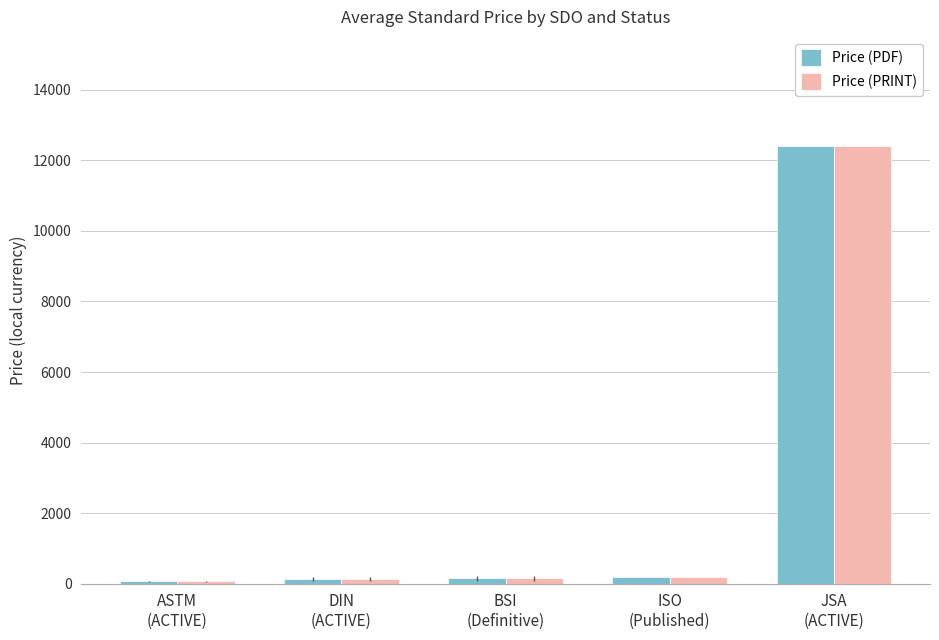

What is the maximum value shown in the chart?

12400.0